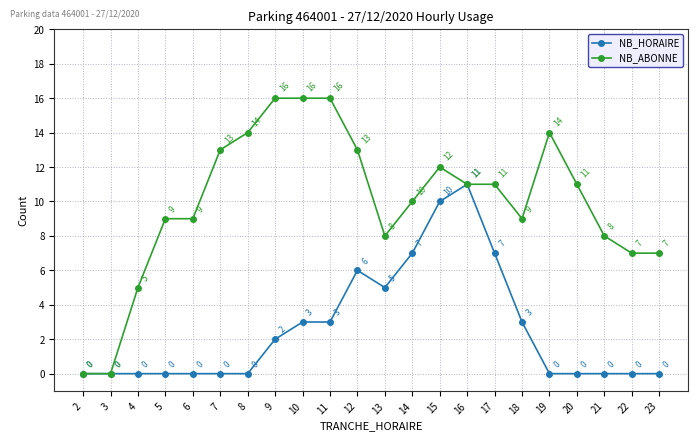

At which label is NB_HORAIRE closest to 5?

13